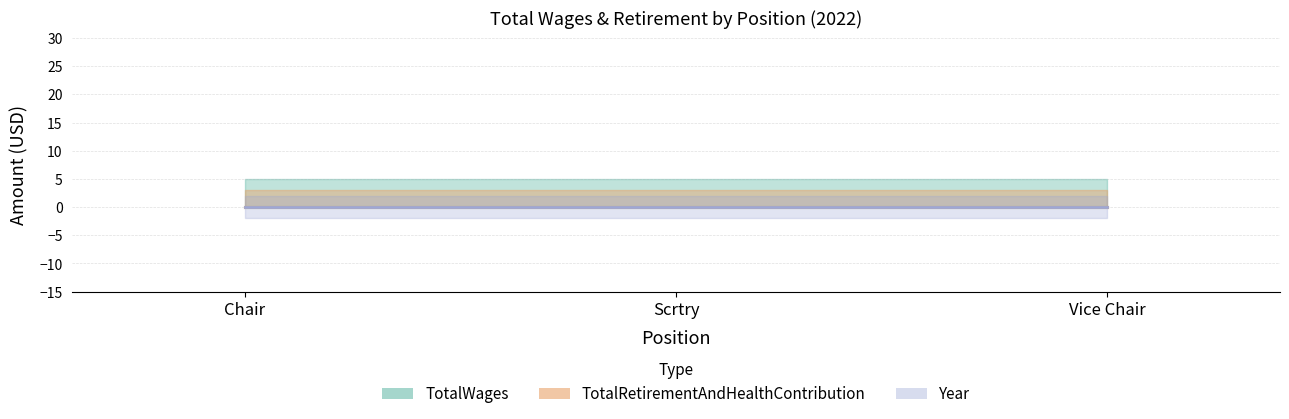

What are all the series names shown in the legend?

TotalWages, TotalRetirementAndHealthContribution, Year